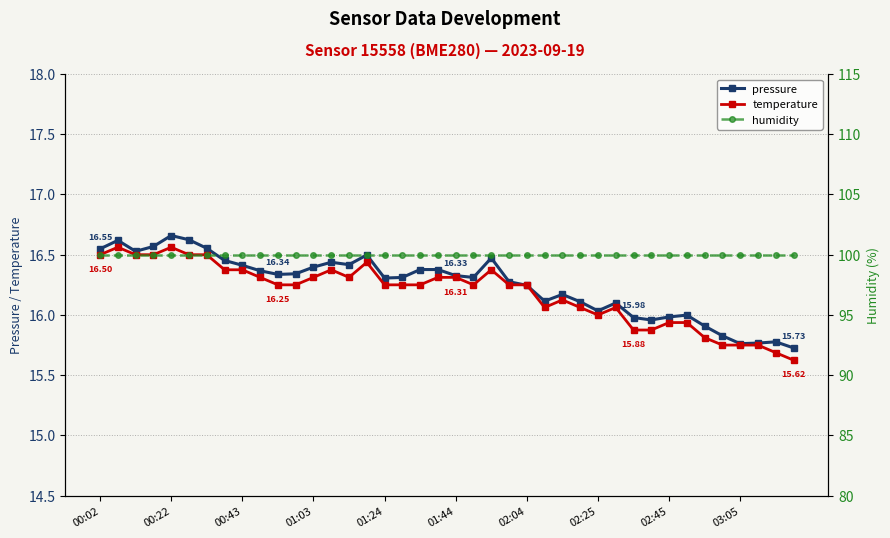

Between 26 and 13, which is larger?

13